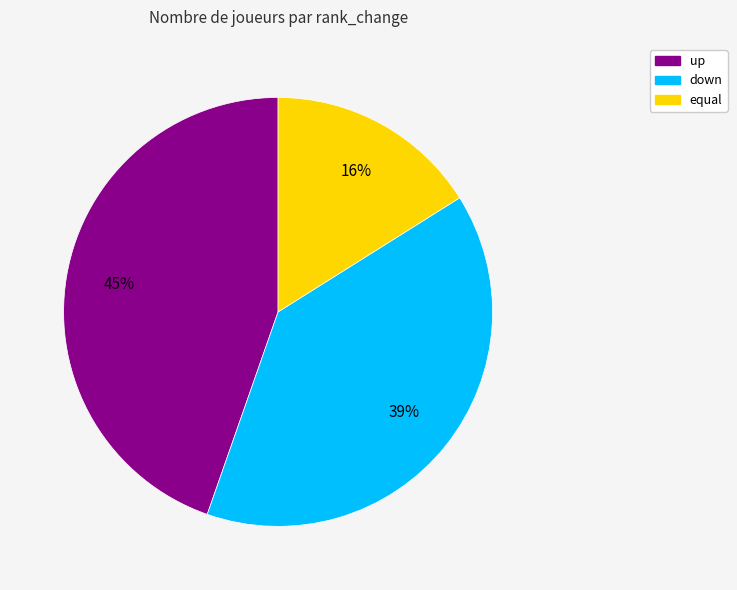

To the nearest percent, what is the difference between the down and equal slice percentages?

23%